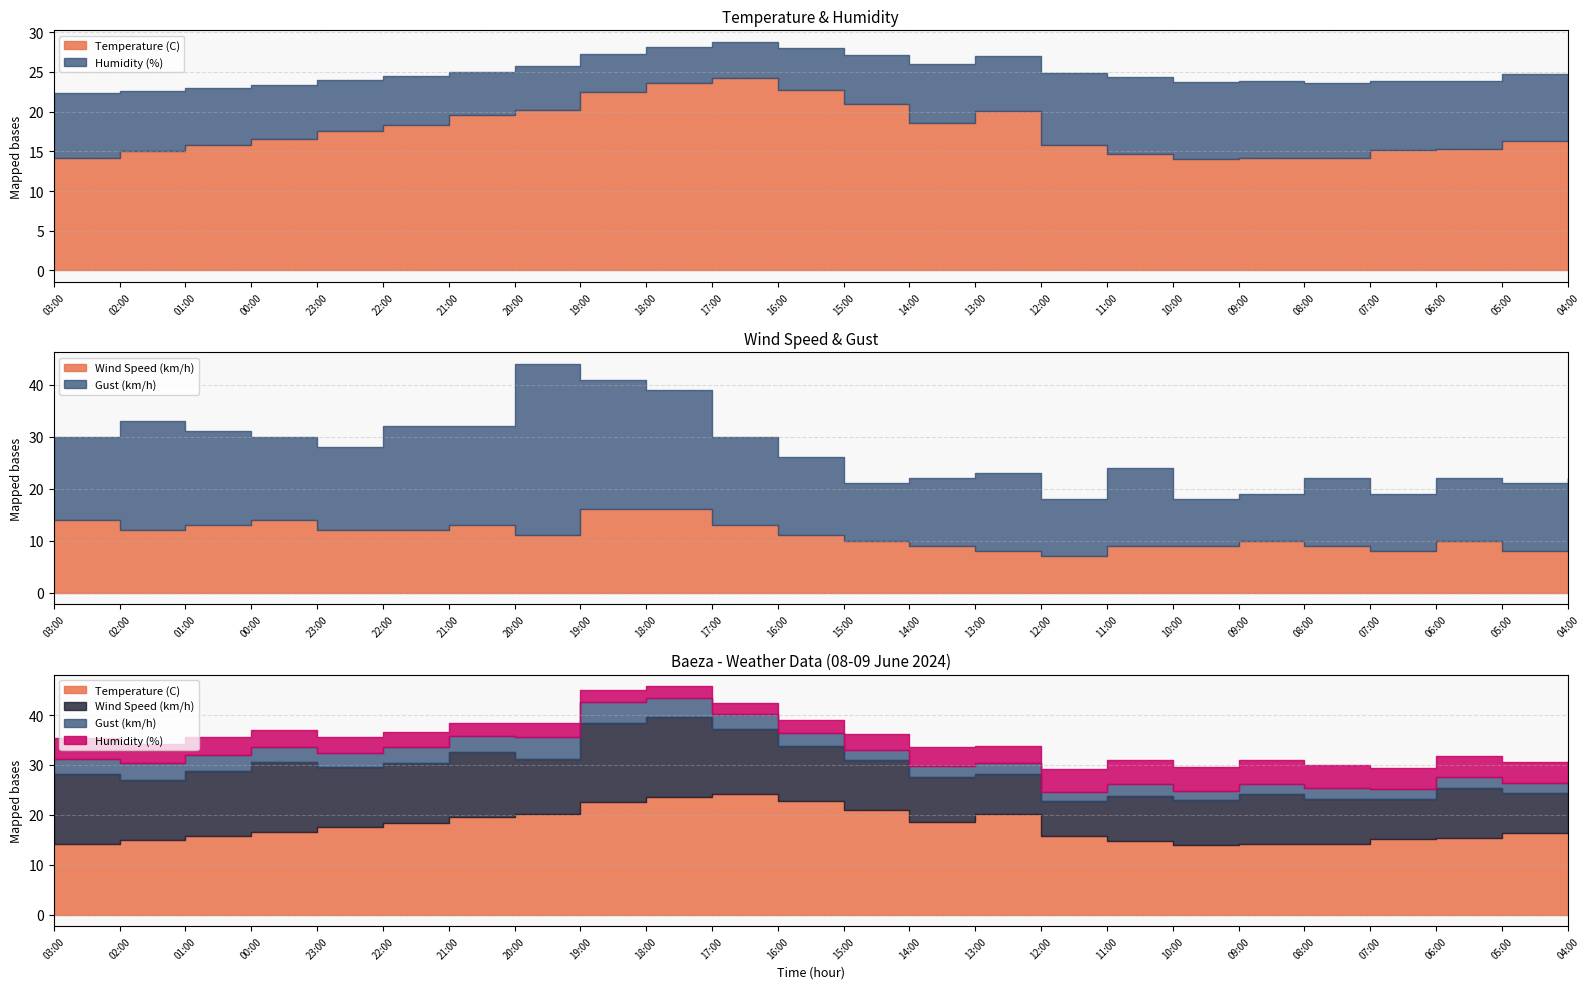

Where does the Gust (km/h) series first go above 26?

03:00